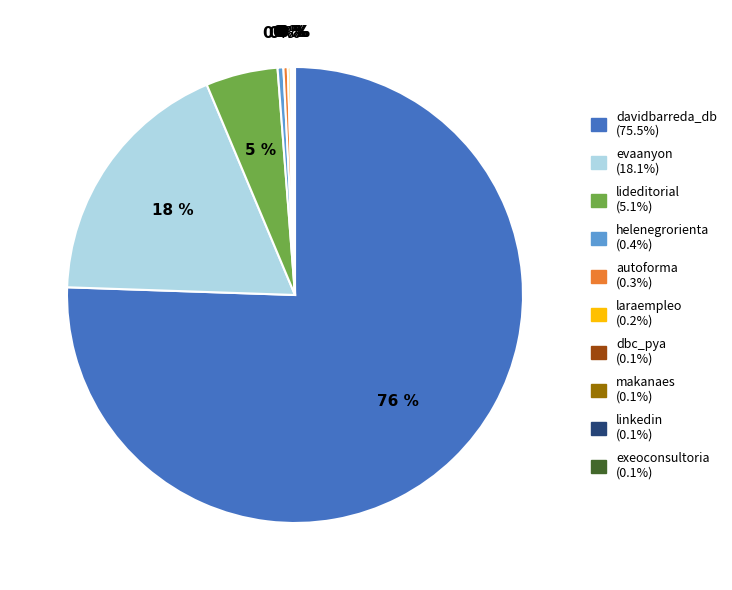

What is the majority slice?

davidbarreda_db